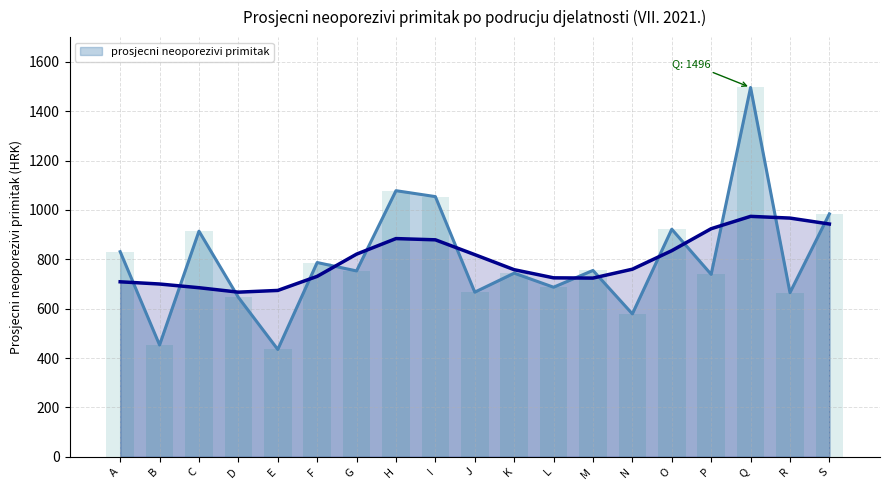

Which has a higher value, K or A?

A